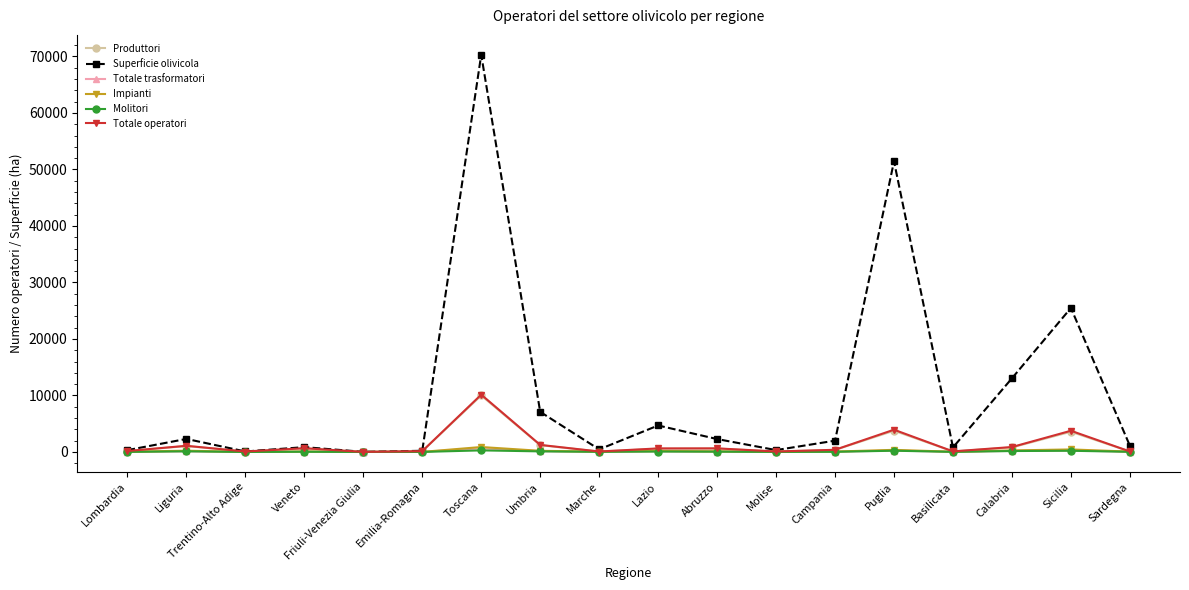

At how many categories does at least one series exceed 61500?

1